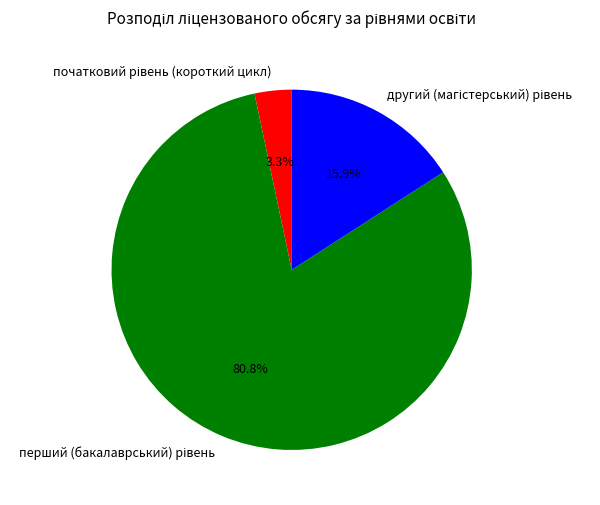

Is there a majority slice in this chart?

Yes